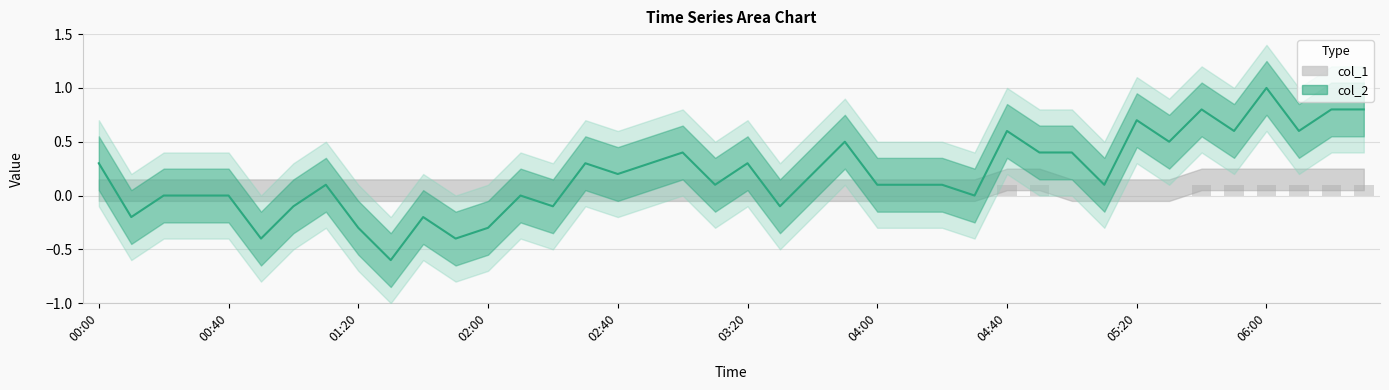

What is the sum of the col_2 values at 29 and 33?

0.9